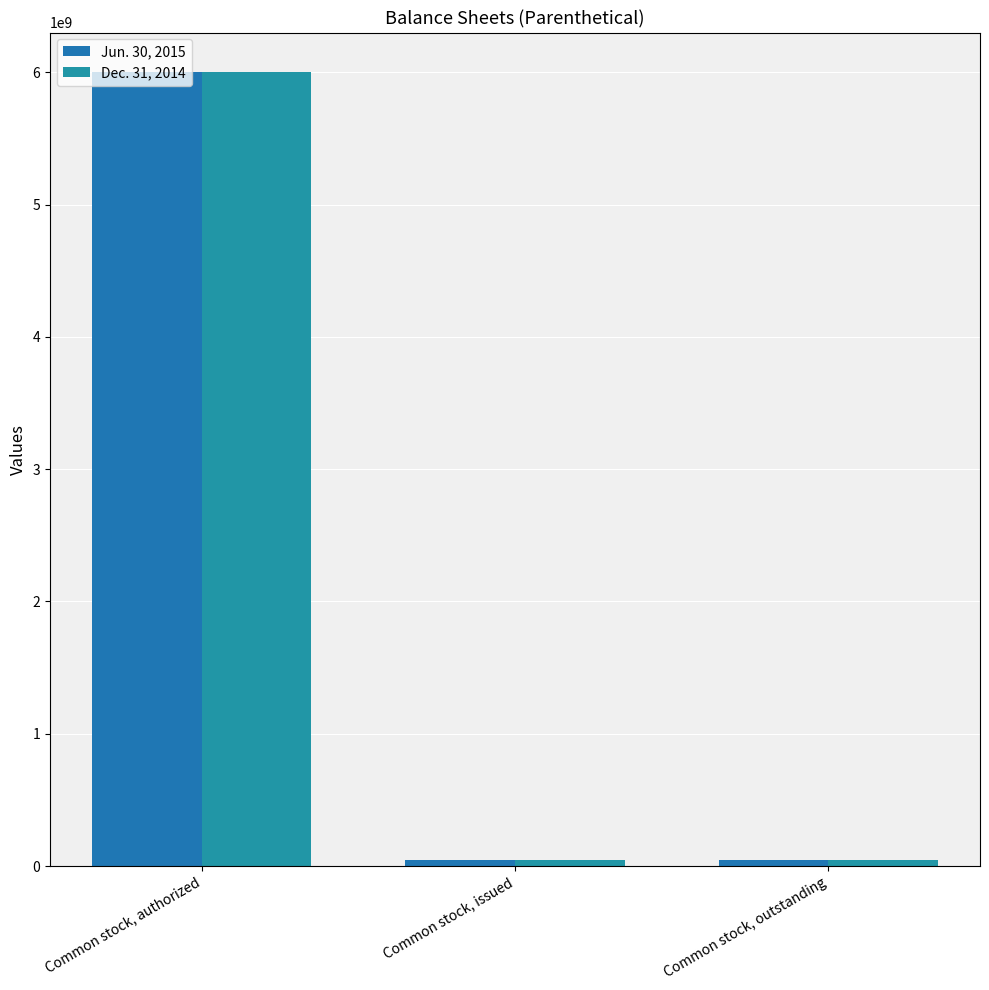

Reading right to left, what are all the values shown in this chart?

Jun. 30, 2015: 43872000	43872000	6000000000
Dec. 31, 2014: 43872000	43872000	6000000000